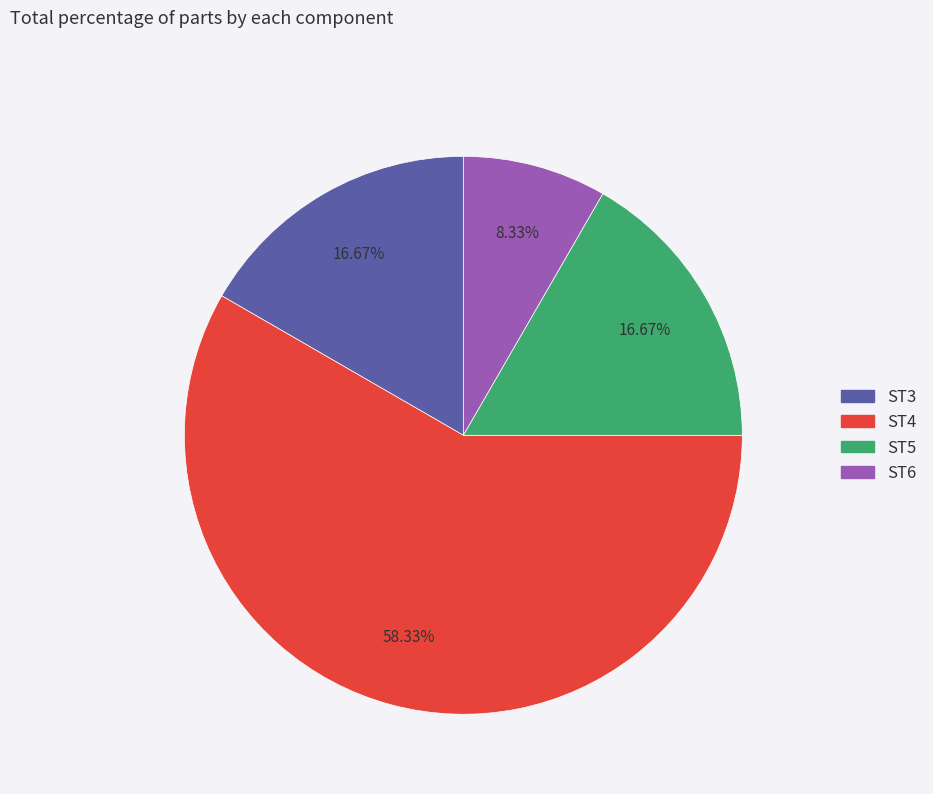

Between ST6 and ST3, which is larger?

ST3